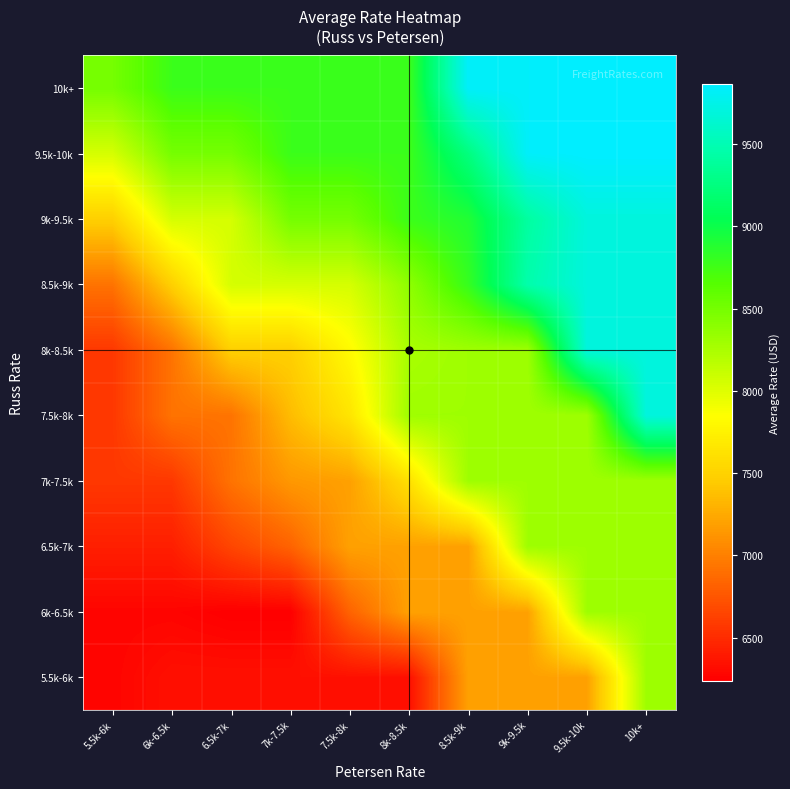

Which has a higher value, 9.5k-10k or 10k+?

10k+